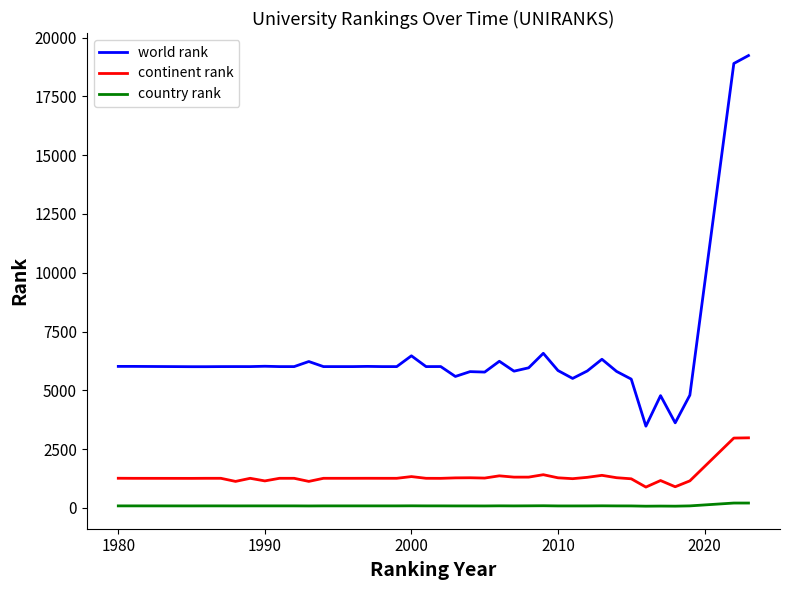

True or false: world rank and country rank intersect in this chart.

False